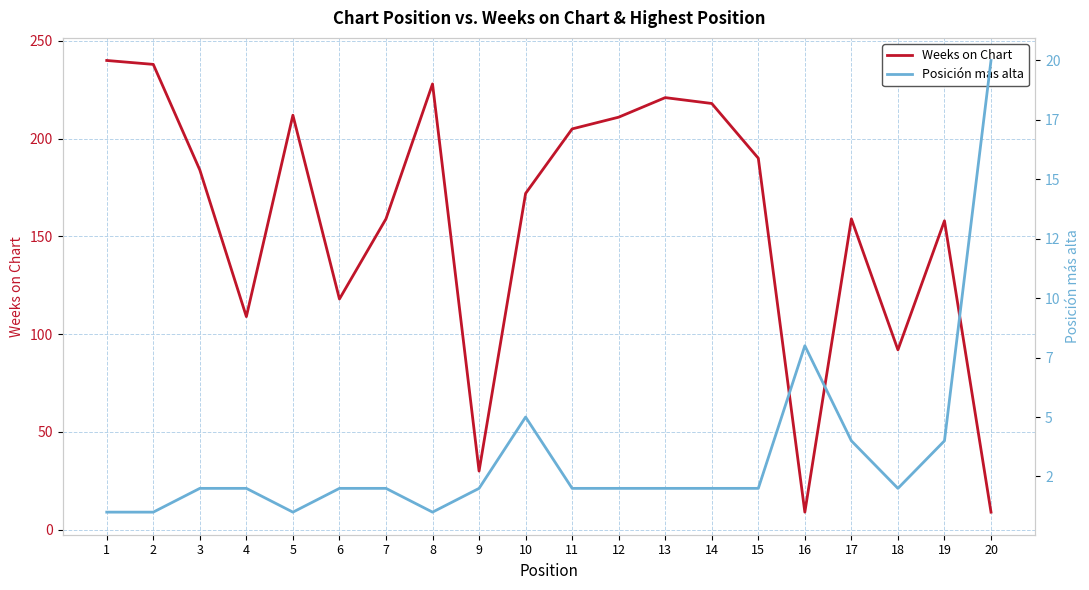

How many data points in Posición más alta are less than 2?

4